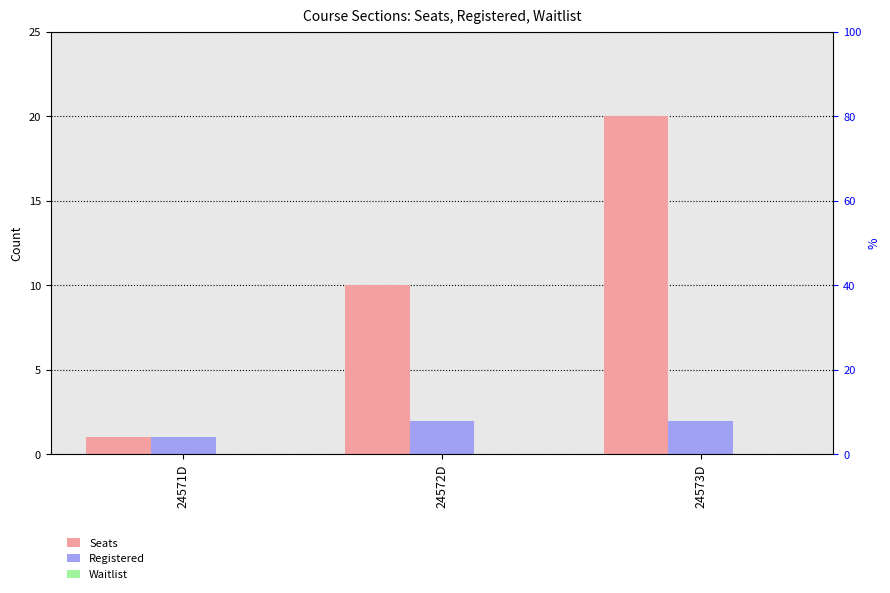

What is the label of the 1st bar from the left?

24571D